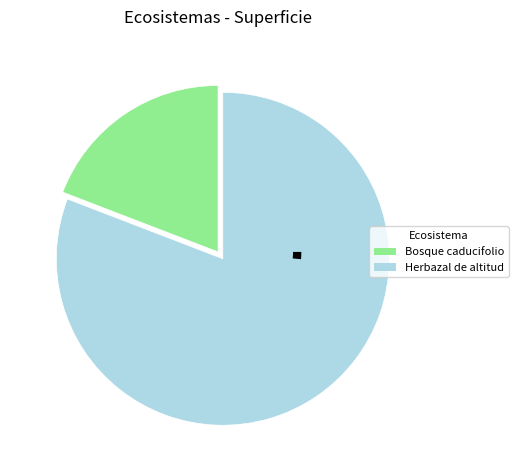

How many segments does this pie chart have?

2